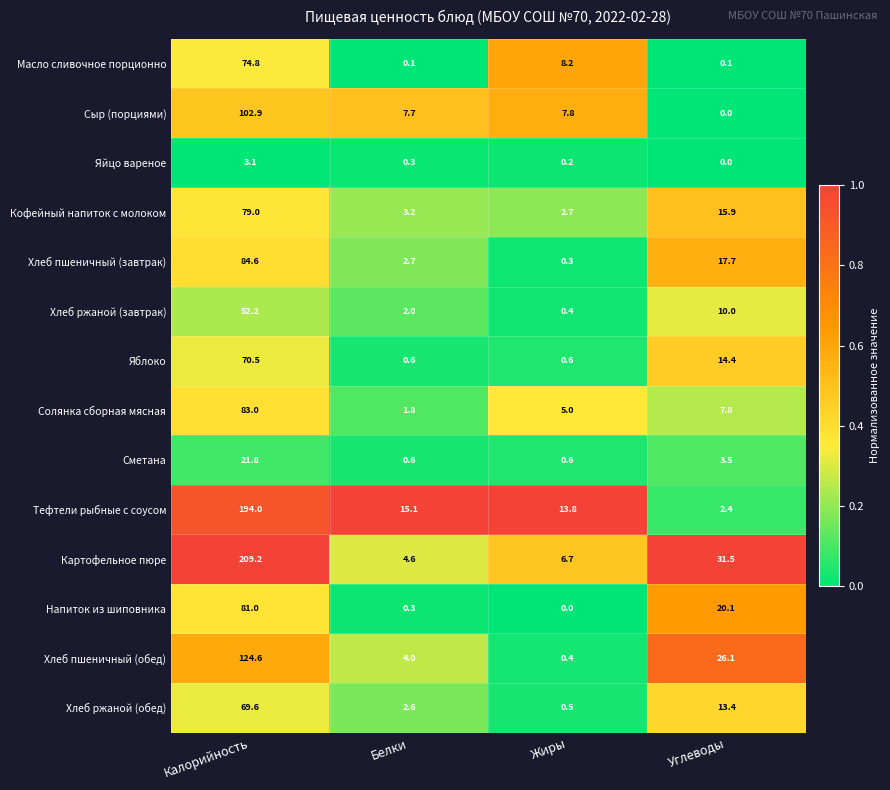

At Калорийность, list the series in order from smallest to largest.

Яйцо вареное, Сметана, Хлеб ржаной (завтрак), Хлеб ржаной (обед), Яблоко, Масло сливочное порционно, Кофейный напиток с молоком, Напиток из шиповника, Солянка сборная мясная, Хлеб пшеничный (завтрак), Сыр (порциями), Хлеб пшеничный (обед), Тефтели рыбные с соусом, Картофельное пюре